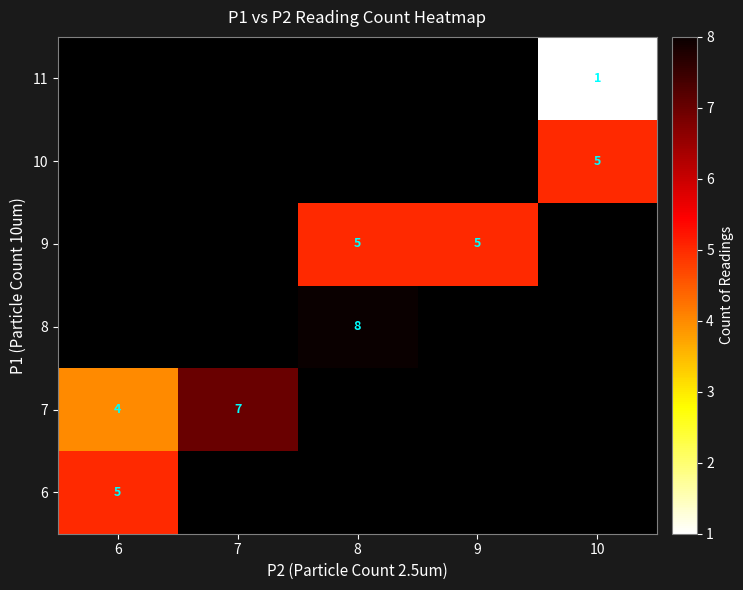

At which category does the chart reach its peak across all series?

8